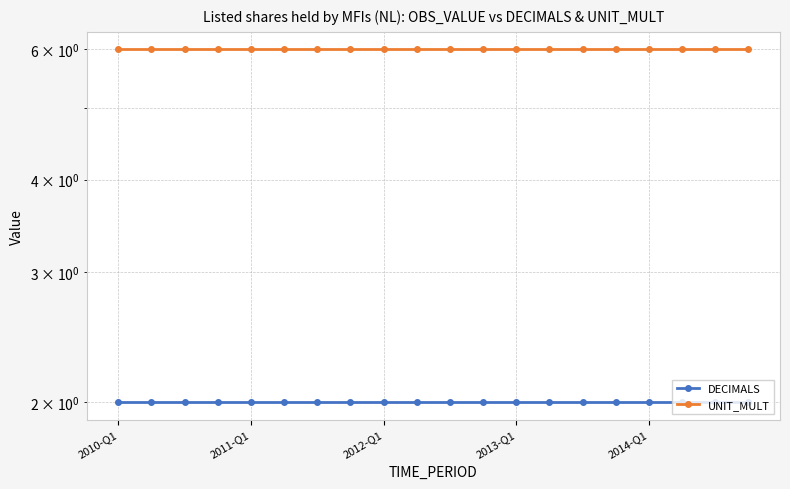

Between 6 and 18, which series saw the biggest shift?

DECIMALS